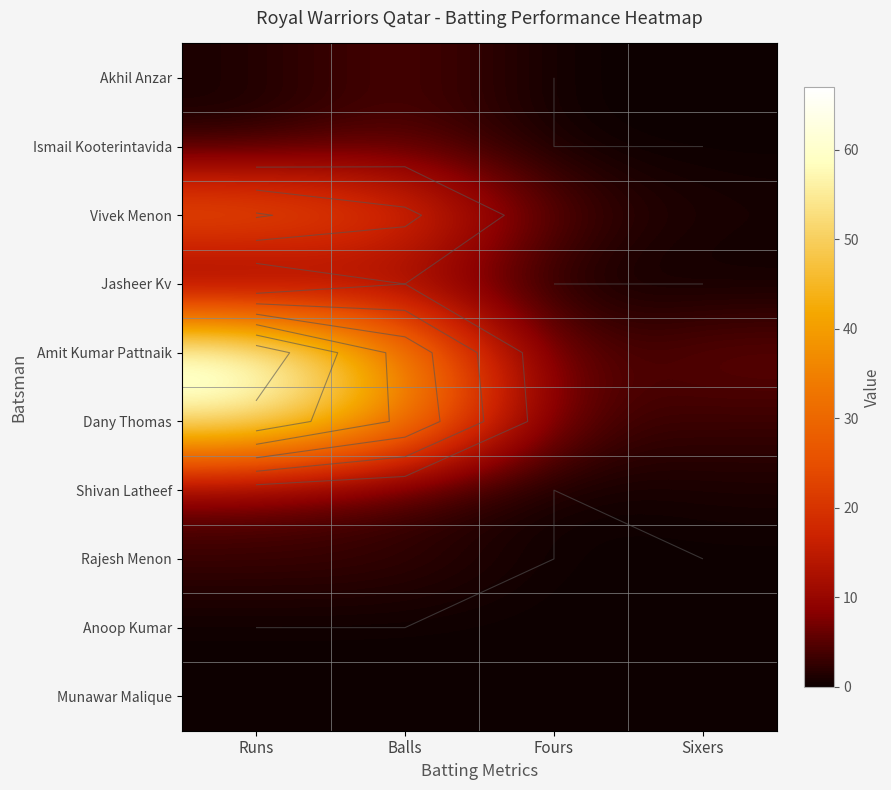

Between Runs and Balls, which is larger?

Balls